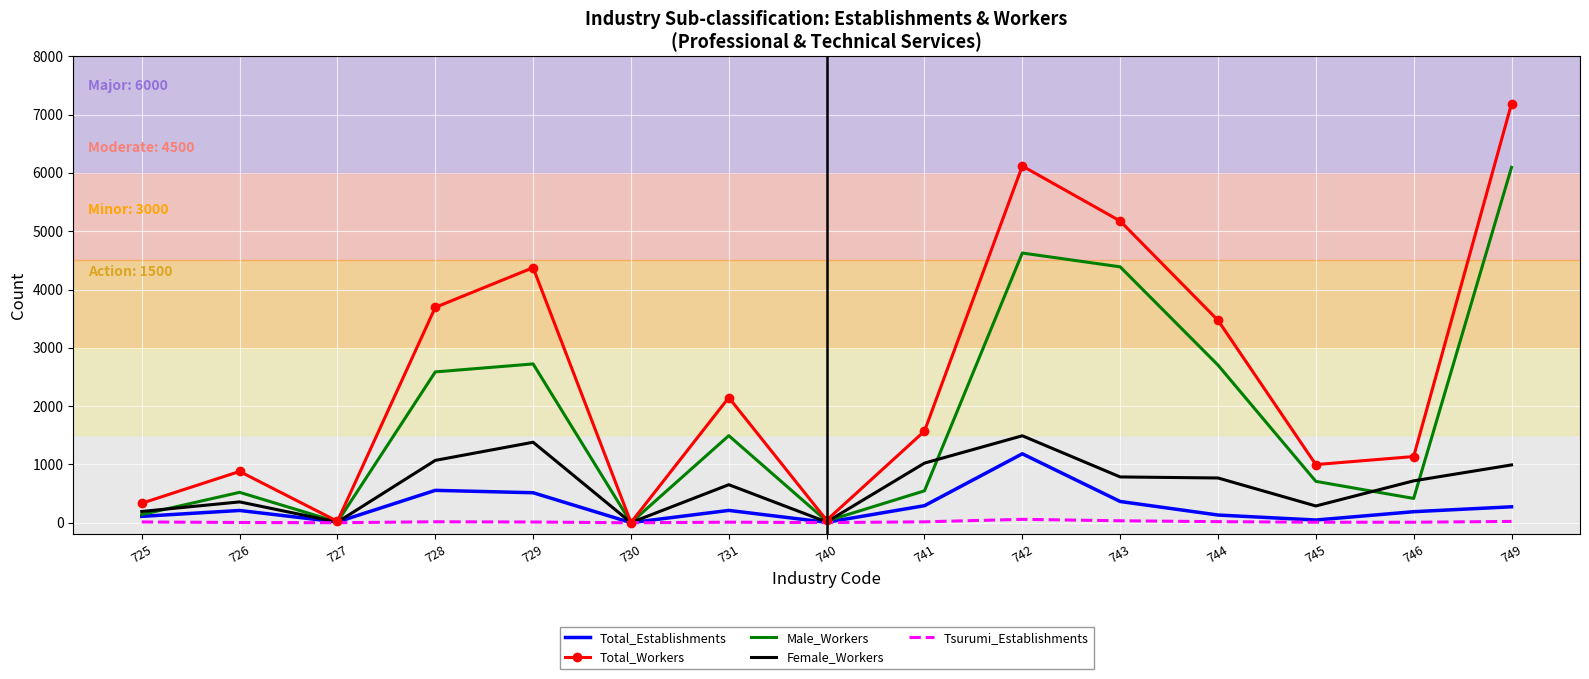

What is the approximate value of Female_Workers at 742, to the nearest 50?

1500